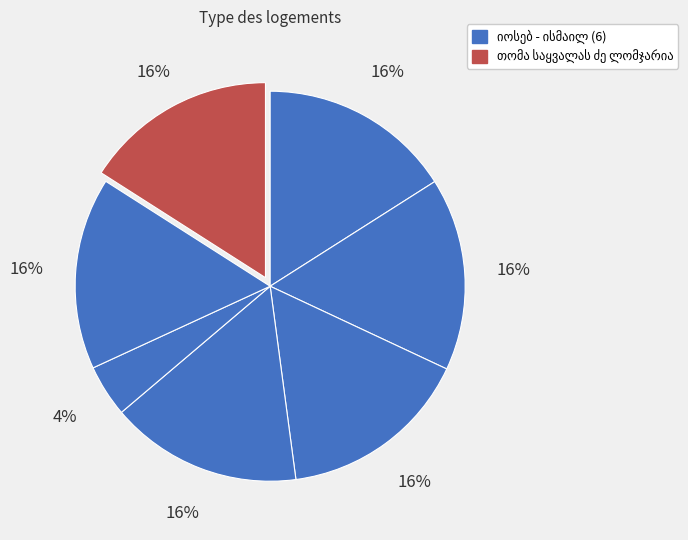

Does any single category account for the majority?

No